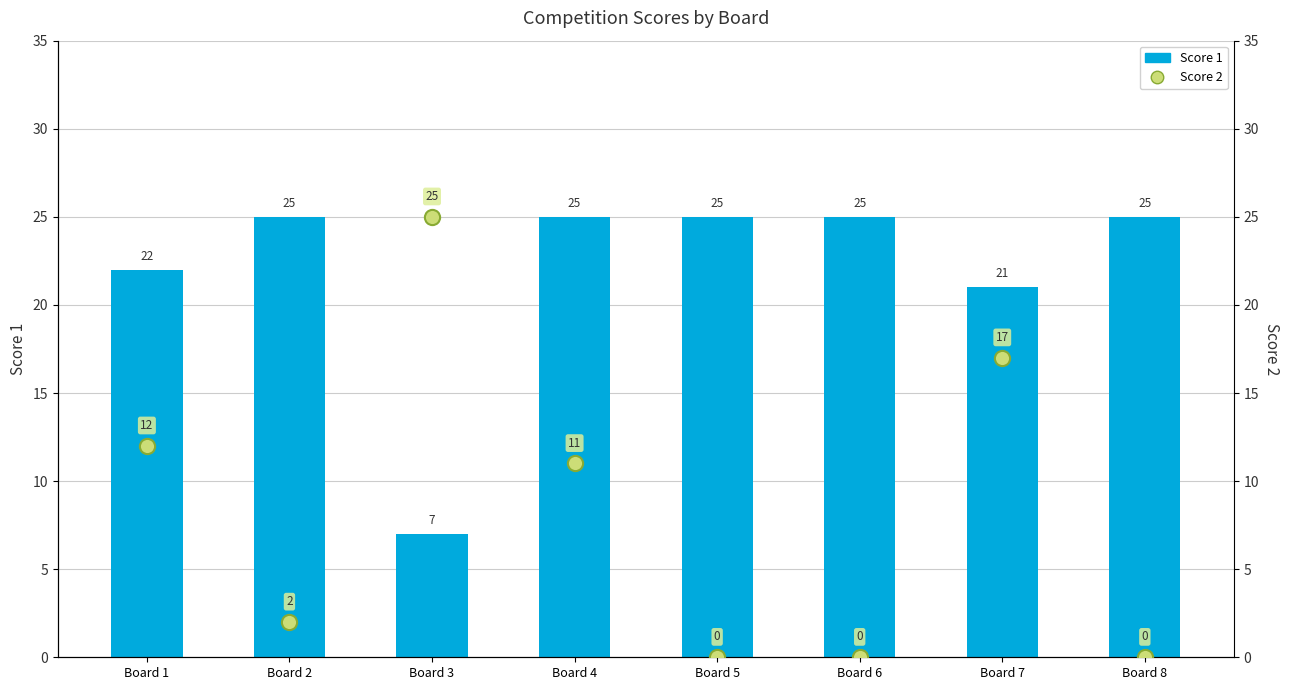

What is the total value across all series at Board 6?

25